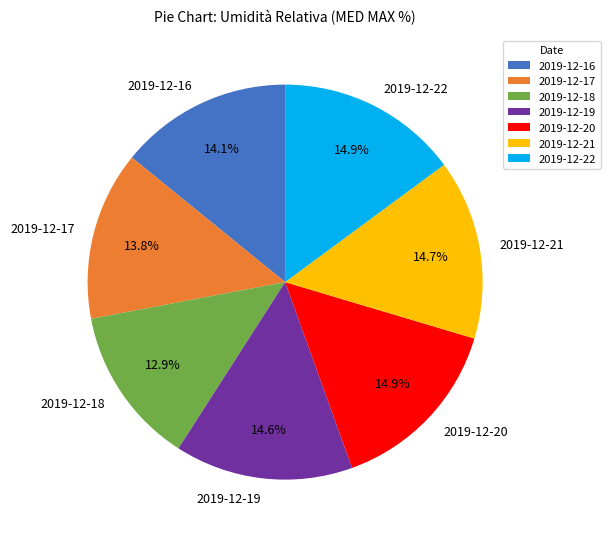

To the nearest percent, what percentage of the pie is 2019-12-22?

15%